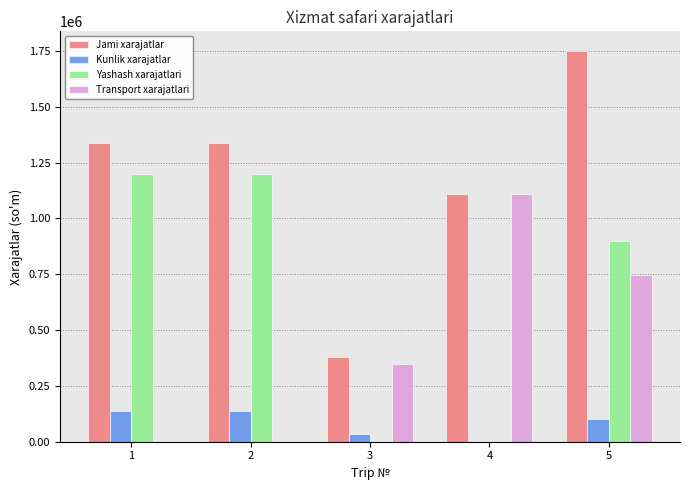

How many groups of bars are there?

5